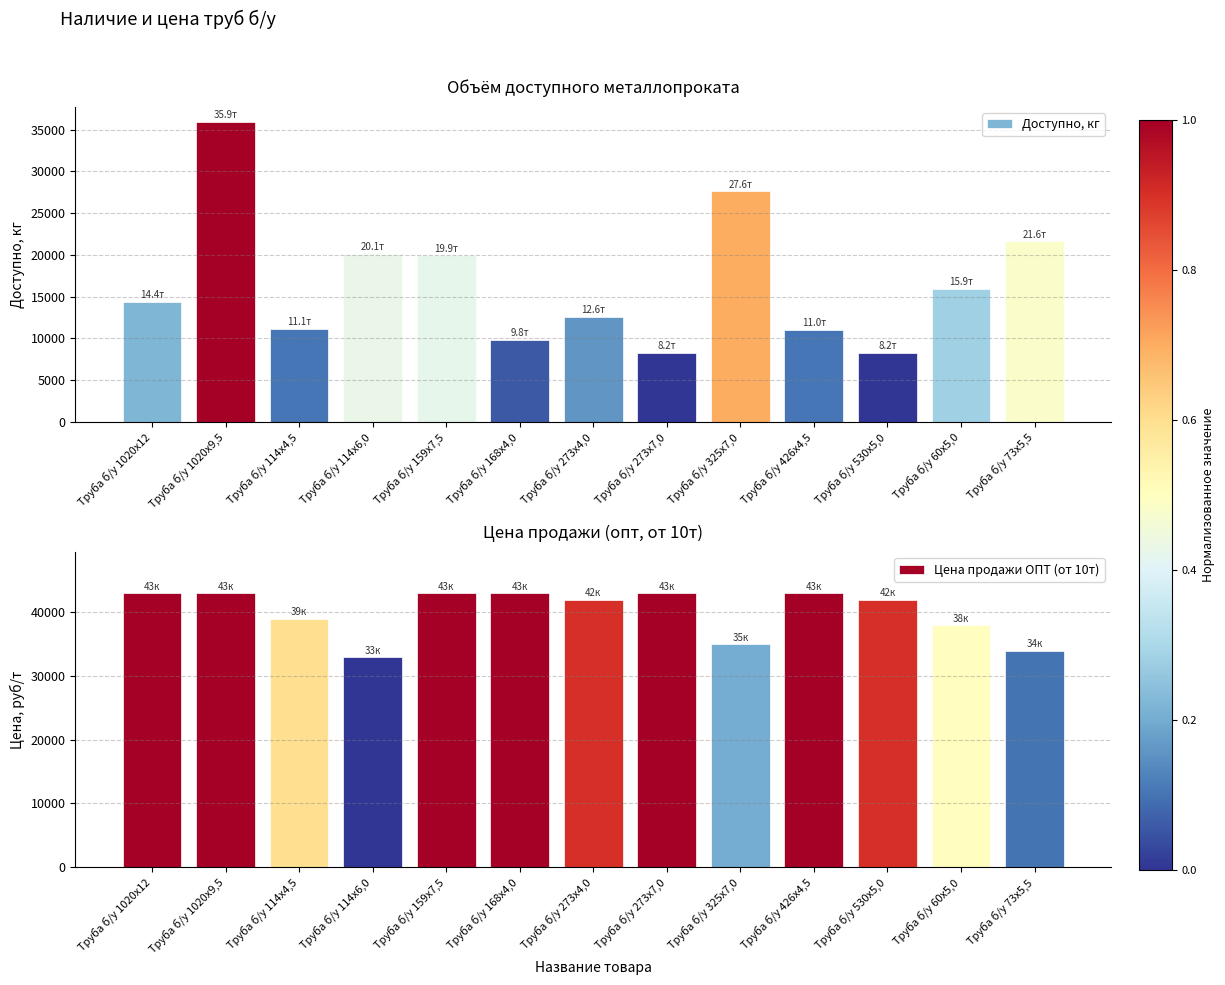

Which category has the lowest value in the Доступно, кг series?

Труба б/у 530х5,0